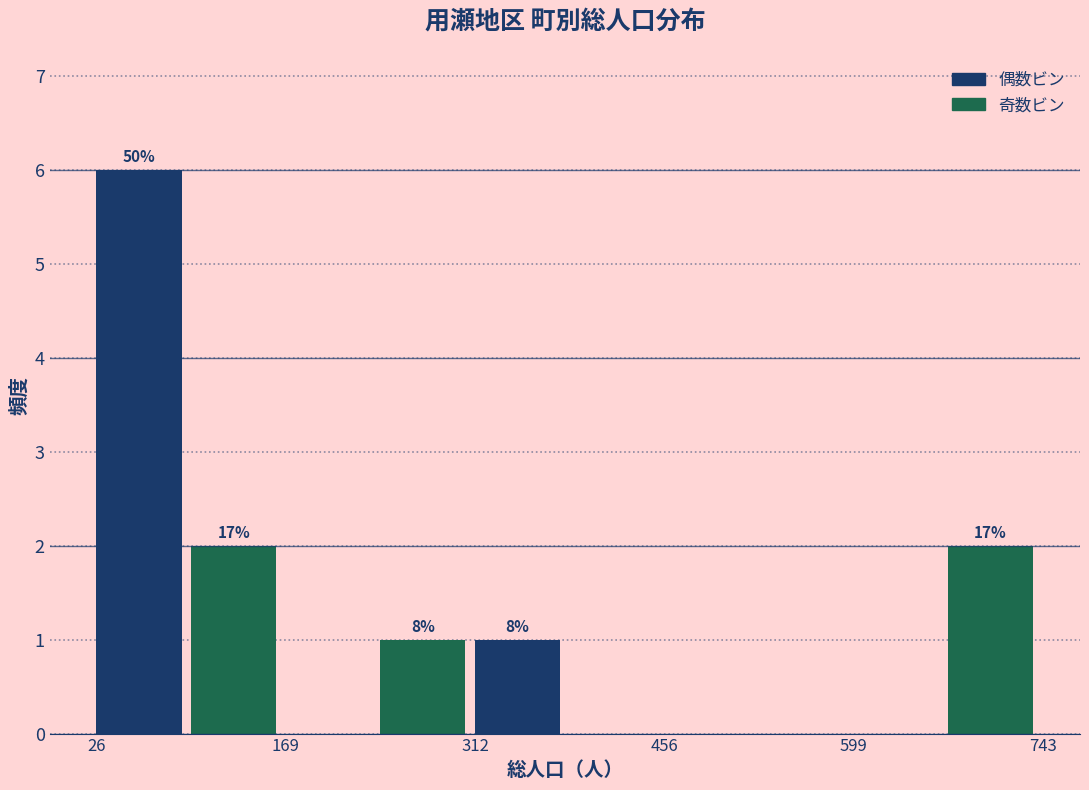

Read against the x-axis, roughly where is the centre of the tallest bar?

60